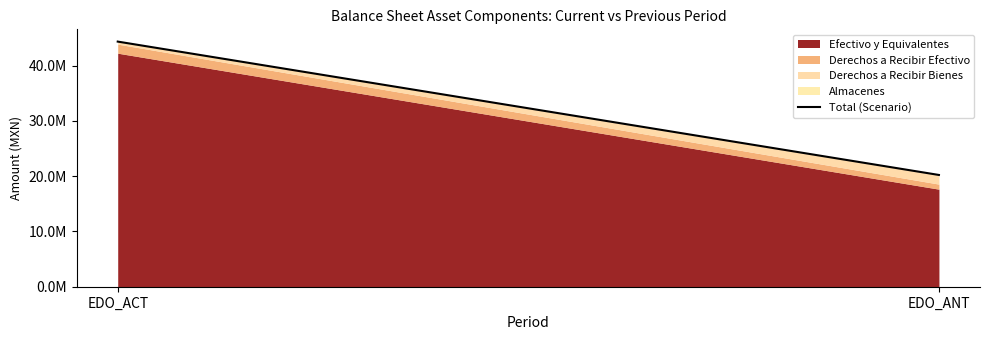

Which category has the highest value across all series?

EDO_ACT